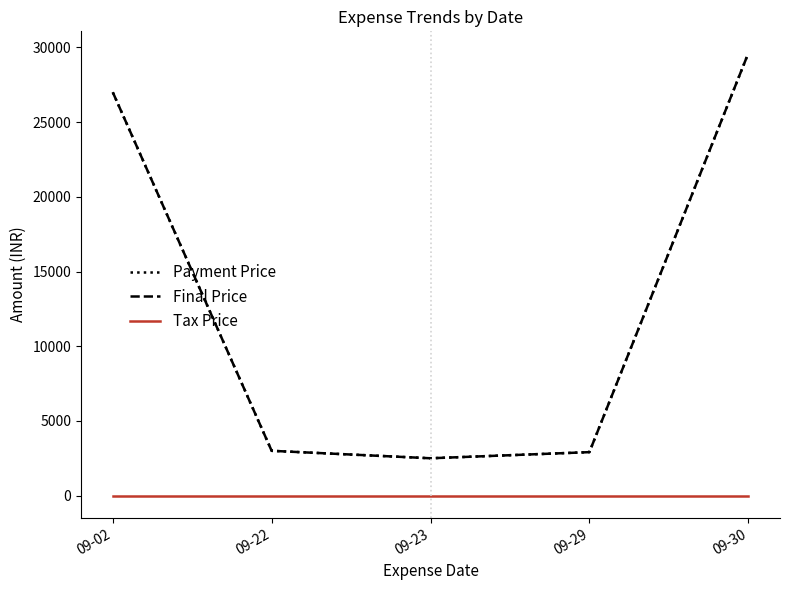

Does the chart have visible grid lines?

No